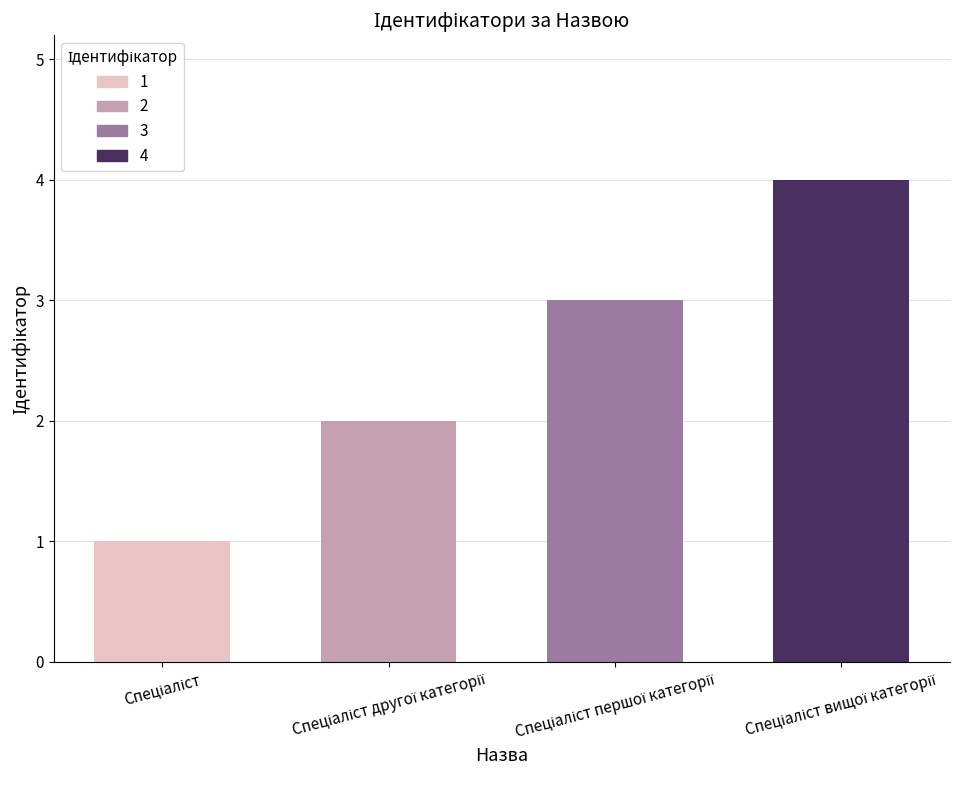

How many data points does each series have?

4